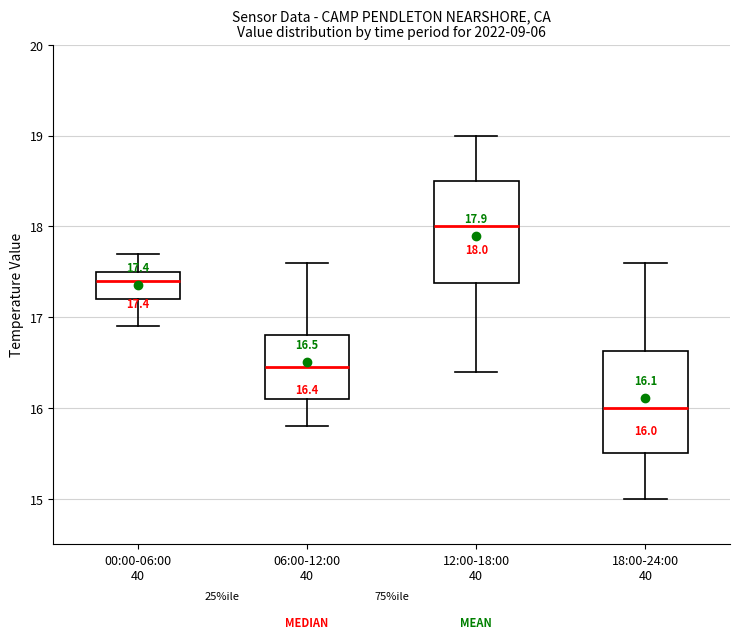

Which box's median line is the highest?

12:00-18:00 40